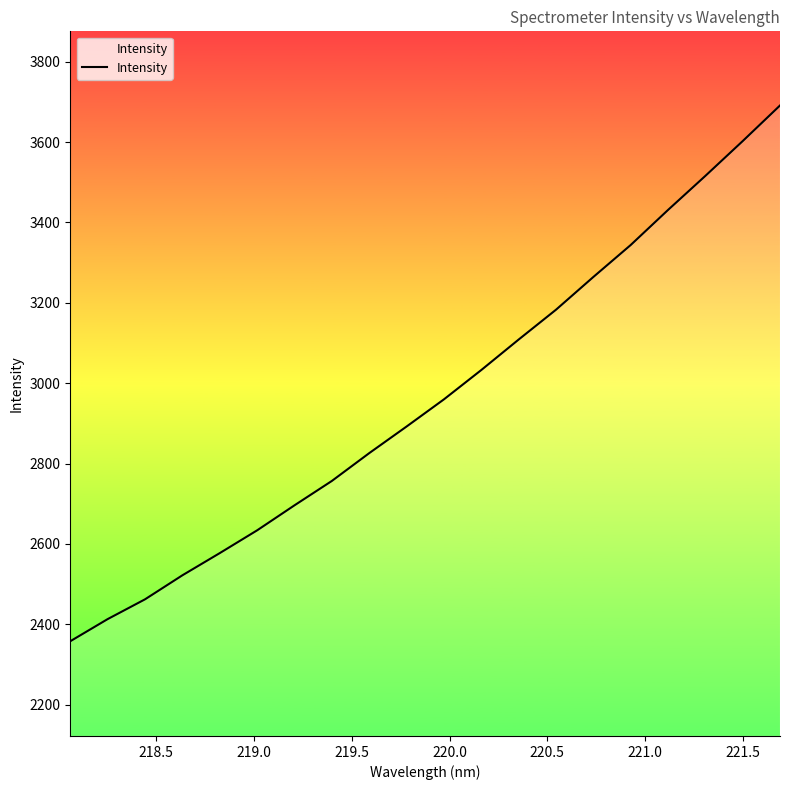

What is the minimum value shown in the chart?

2357.7